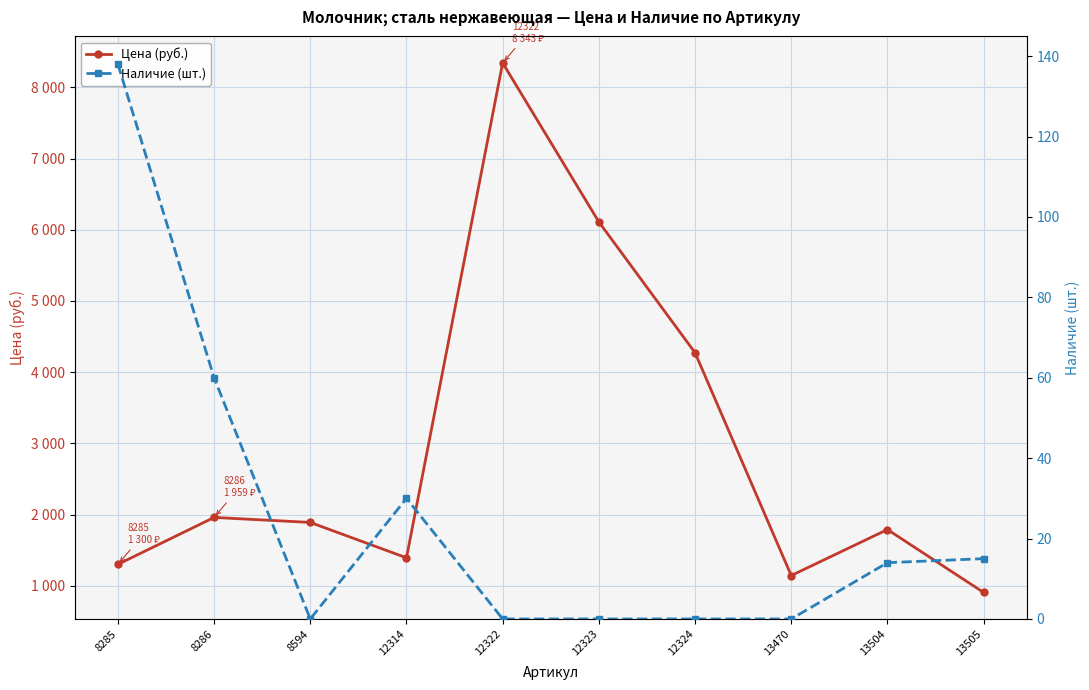

True or false: Цена (руб.) has more than 2 points higher than both neighbors.

True